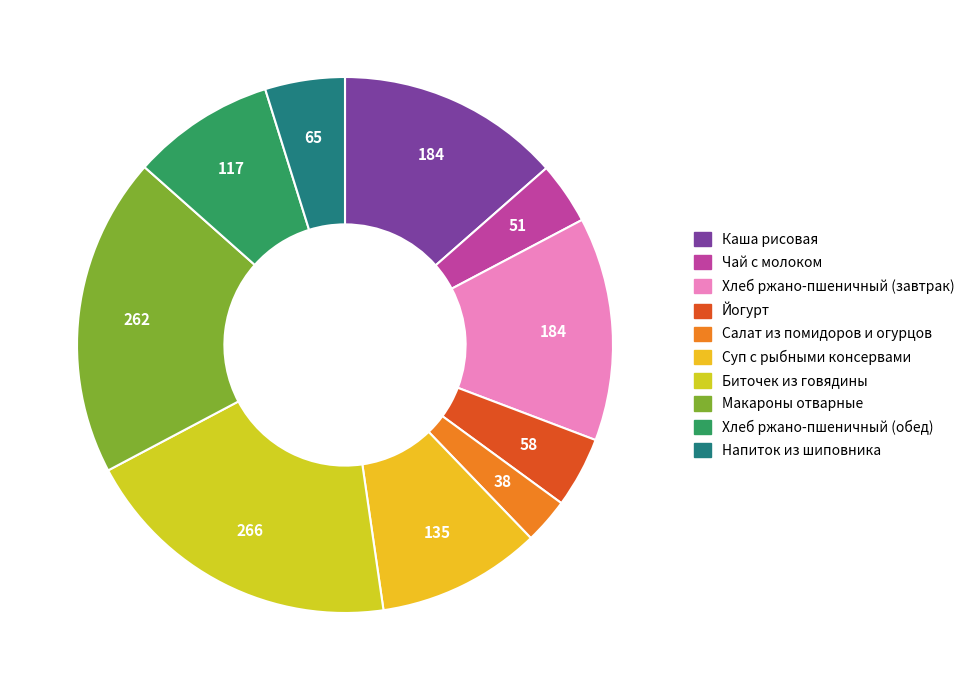

Does any single category account for the majority?

No